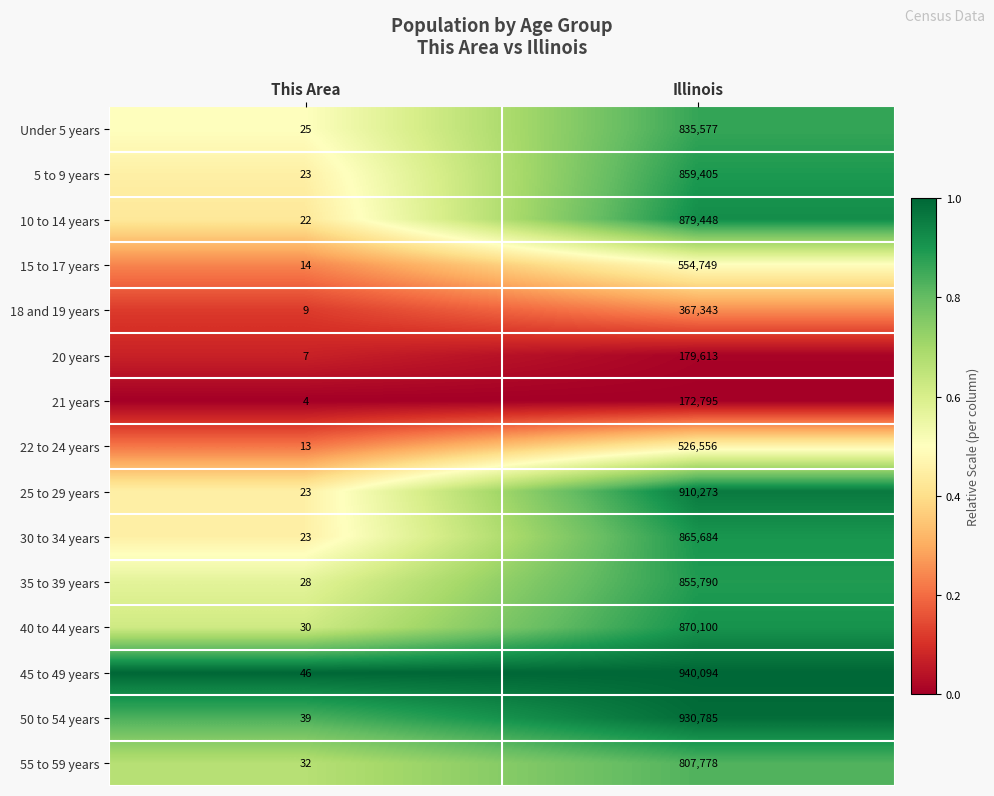

Rank the series by their maximum value, from highest to lowest.

45 to 49 years, 50 to 54 years, 25 to 29 years, 10 to 14 years, 40 to 44 years, 30 to 34 years, 5 to 9 years, 35 to 39 years, Under 5 years, 55 to 59 years, 15 to 17 years, 22 to 24 years, 18 and 19 years, 20 years, 21 years